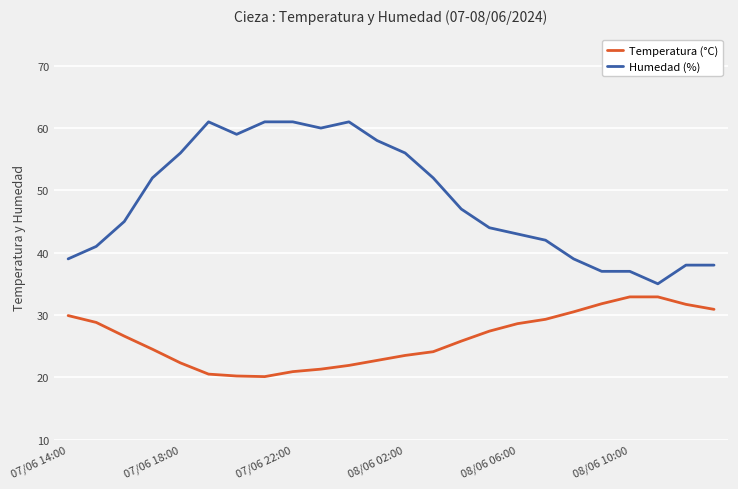

Which series has the widest spread of values?

Humedad (%)